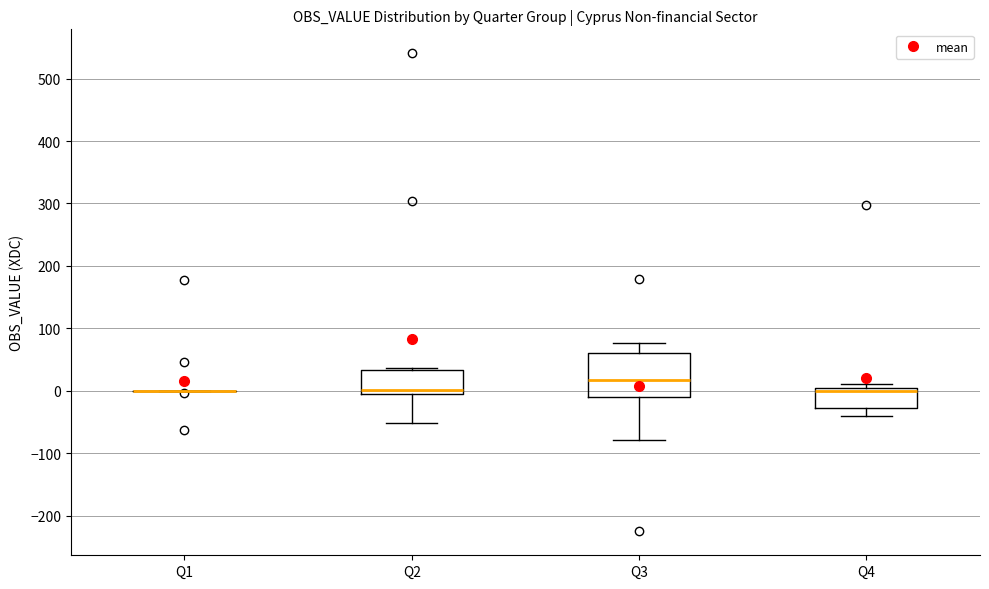

Reading left to right, transcribe this box plot: for each box, give where its median line is, the range the box spans, and where its two whiskers end, as read against the y-axis. The values are not printed on the chart, so give them approximately, as read against the axis.

Q1: box collapsed to a line at 0, whiskers 0 to 0
Q2: median 0 (just above the box's lower edge), box 0 to 30, whiskers -50 to 40
Q3: median 20, box -10 to 60, whiskers -80 to 80
Q4: median 0 (just below the box's upper edge), box -30 to 0, whiskers -40 to 10